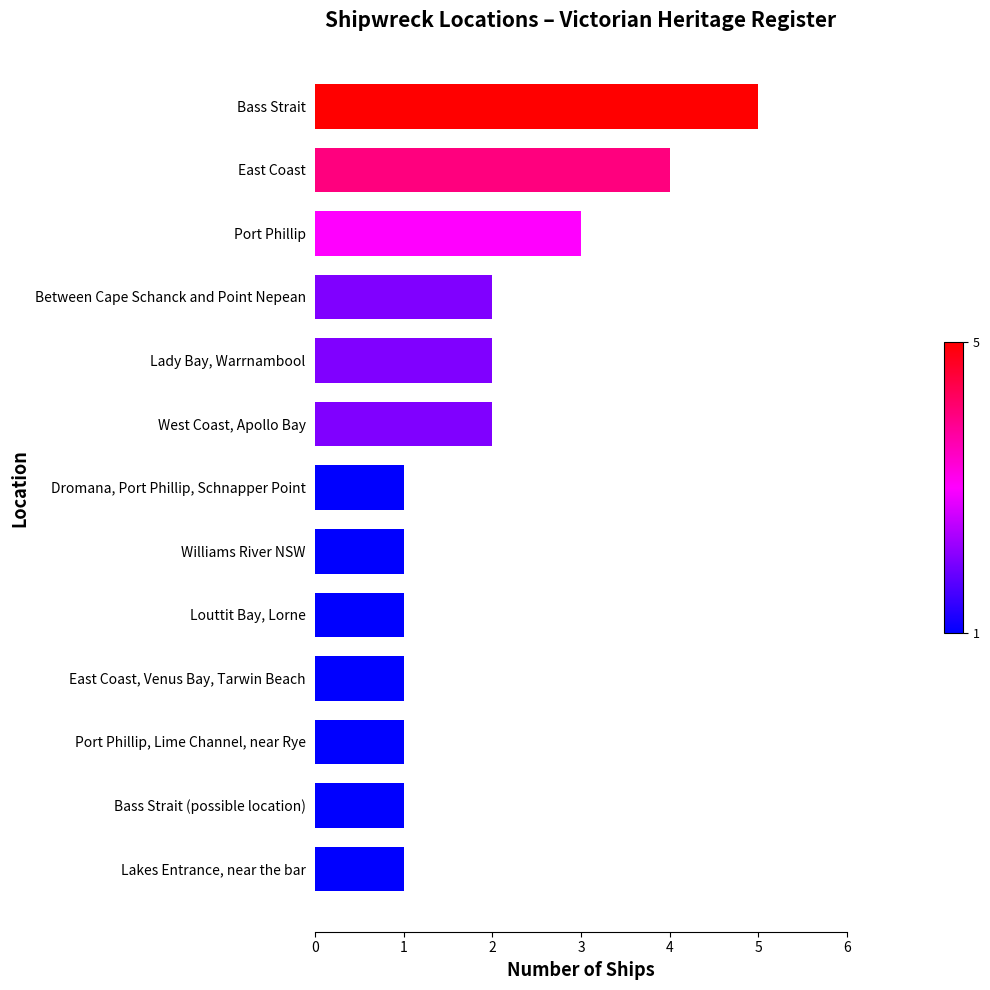

True or false: the data shows 1 at East Coast.

False